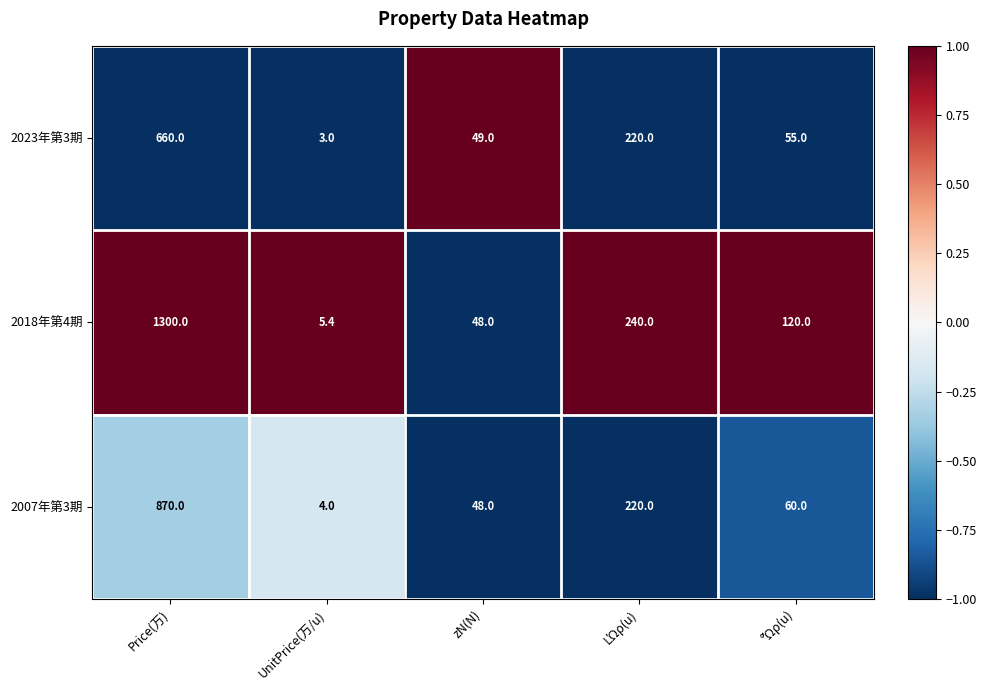

The 2018年第4期 series shows 81.5 at zN(N). True or false?

False